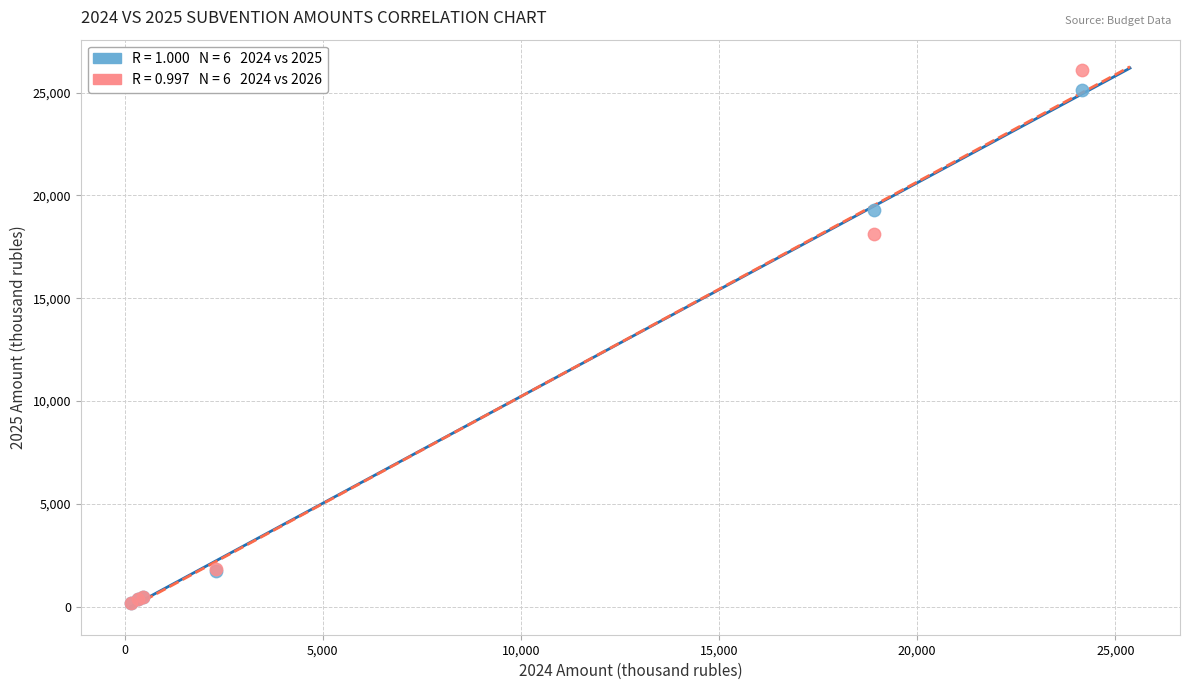

Across all series, what Y value is closest to 13129?

18138.5